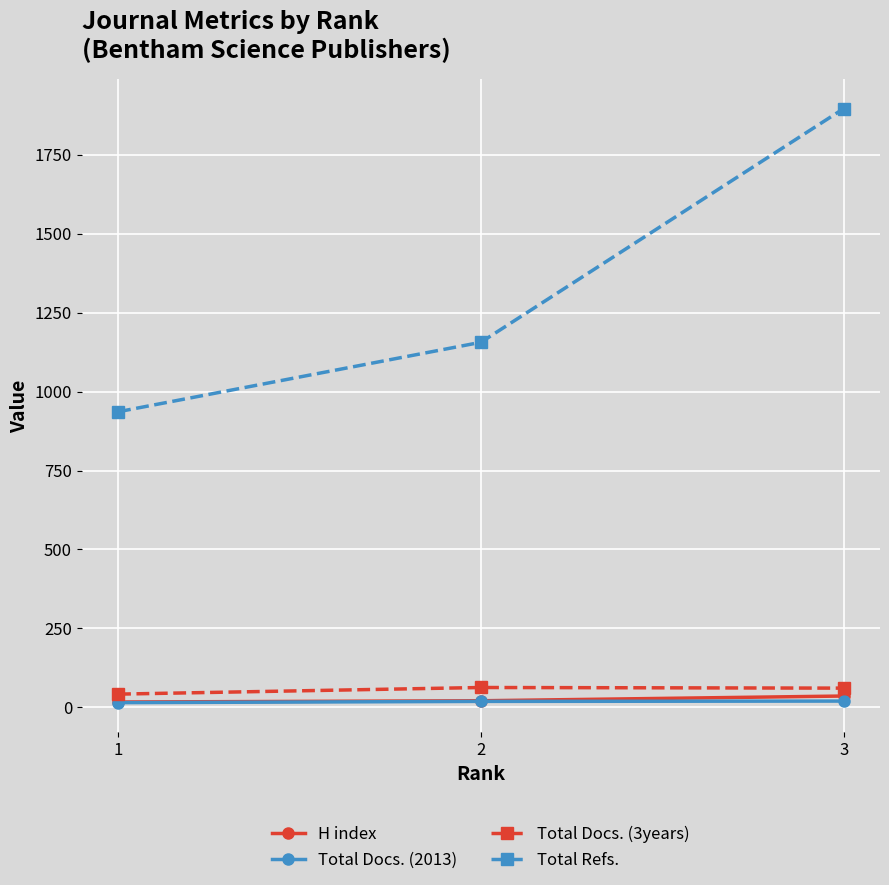

Which series has the largest range (max minus min)?

Total Refs.